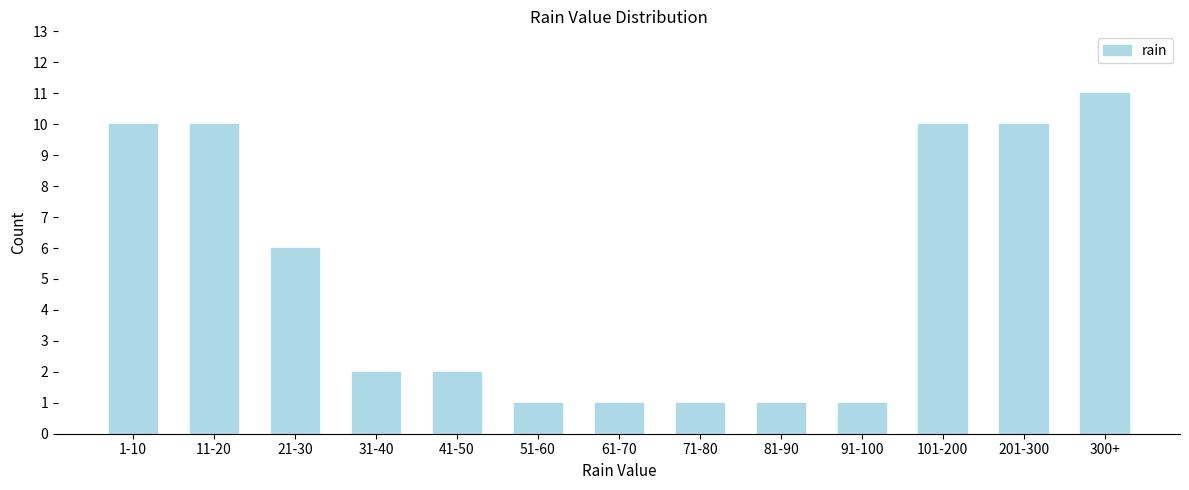

Reading right to left, list all the values displayed in this chart.

11	10	10	1	1	1	1	1	2	2	6	10	10